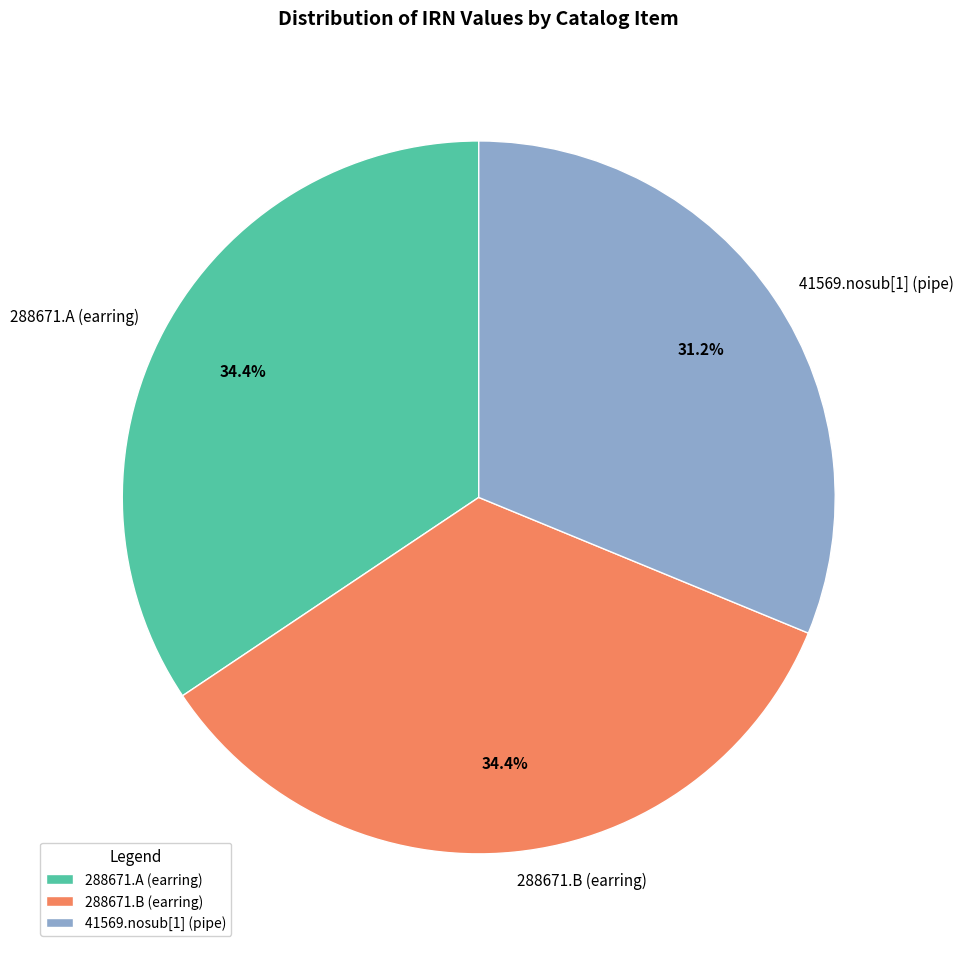

How many segments does this pie chart have?

3